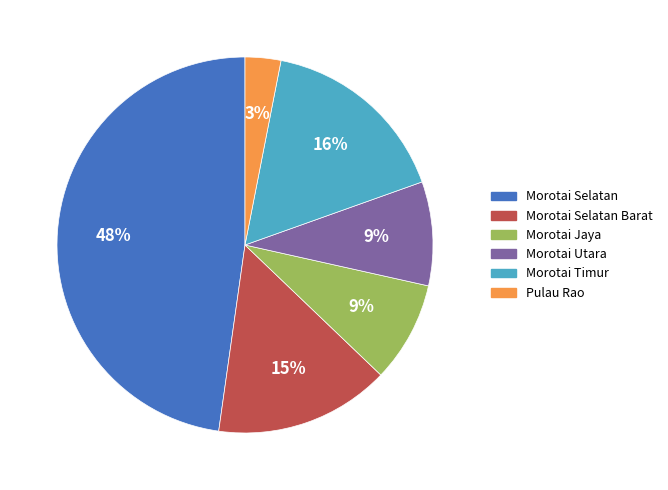

What percentage is the Morotai Selatan Barat slice, to the nearest percent?

15%